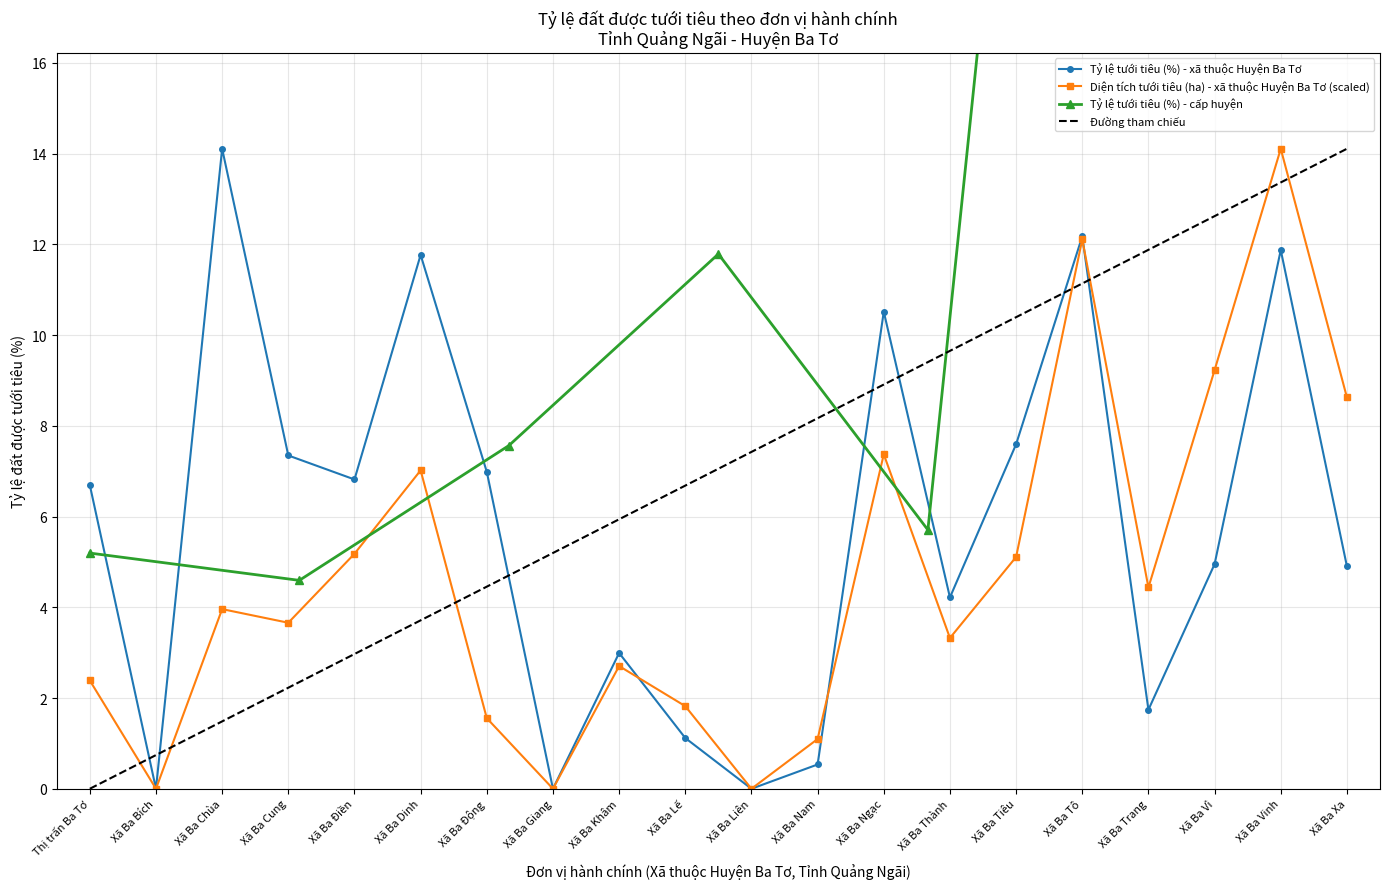

How many data points in Diện tích tưới tiêu (ha) - xã thuộc Huyện Ba Tơ (scaled) are above 3?

12